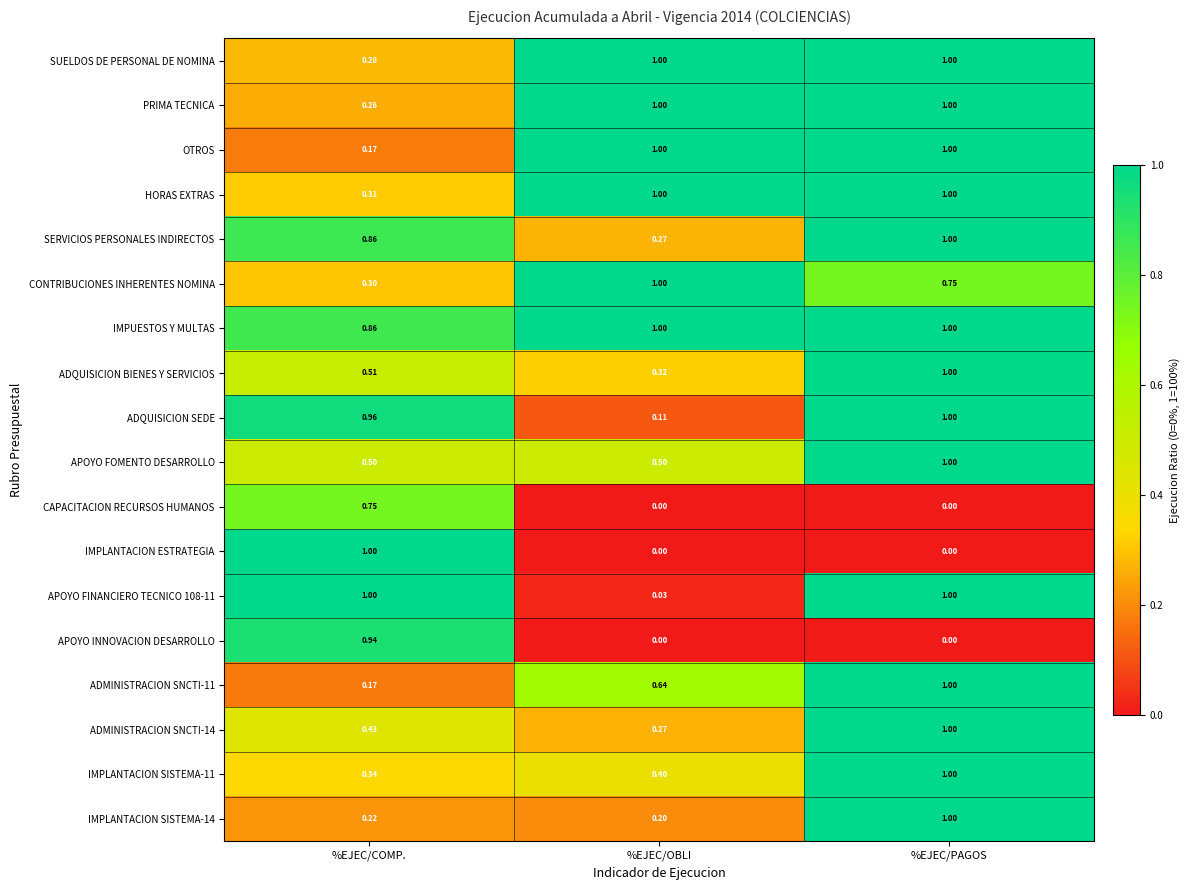

Which series has the largest range (max minus min)?

IMPLANTACION ESTRATEGIA